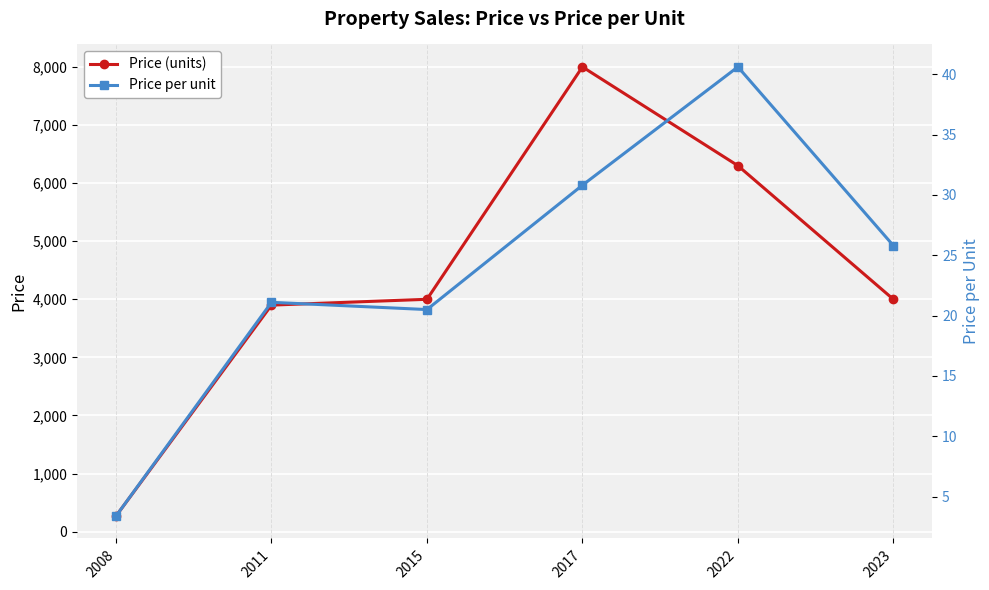

At how many categories does at least one series exceed 4274?

2